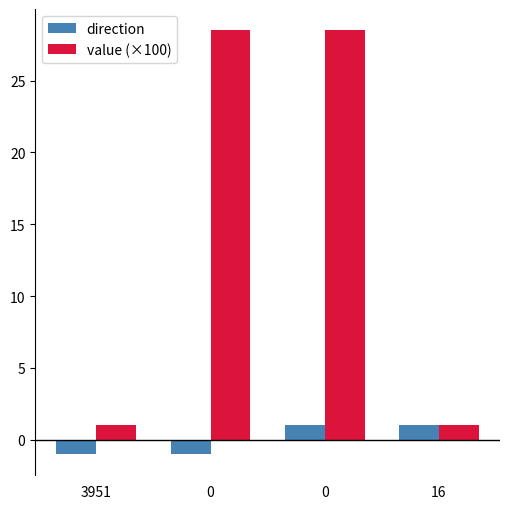

What is the difference between the second highest and minimum values in the direction series?

2.0